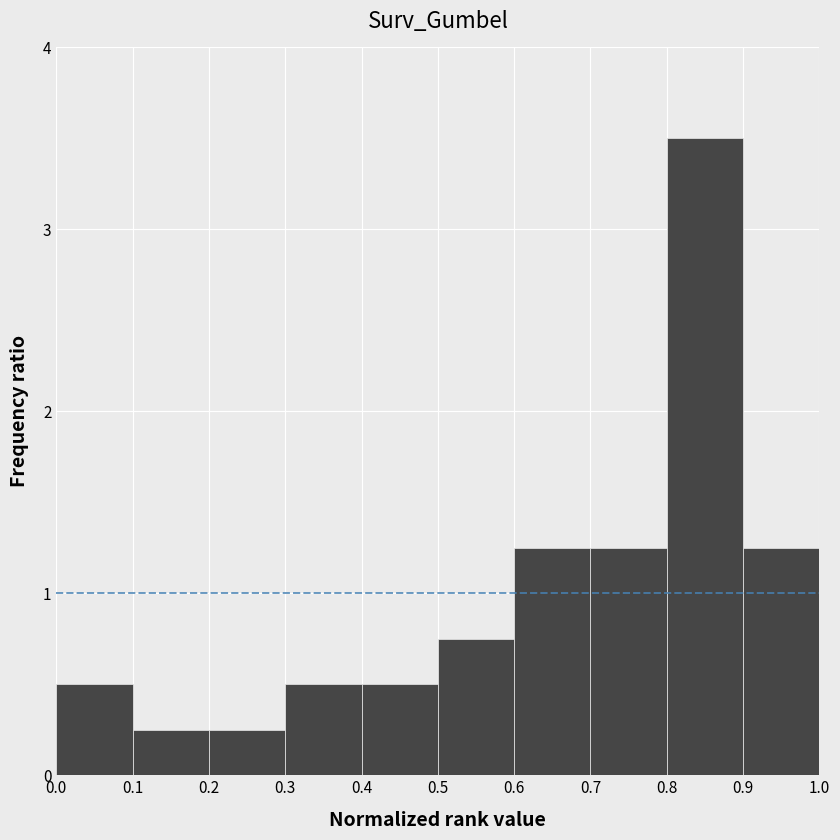

Reading left to right, list every bar in this chart as the range it spans on the x-axis followed by its height. The values are not printed on the chart, so give them approximately, as read against the axis.

0.0 to 0.1: 0.5
0.1 to 0.2: 0.3
0.2 to 0.3: 0.3
0.3 to 0.4: 0.5
0.4 to 0.5: 0.5
0.5 to 0.6: 0.8
0.6 to 0.7: 1.3
0.7 to 0.8: 1.3
0.8 to 0.9: 3.5
0.9 to 1.0: 1.3